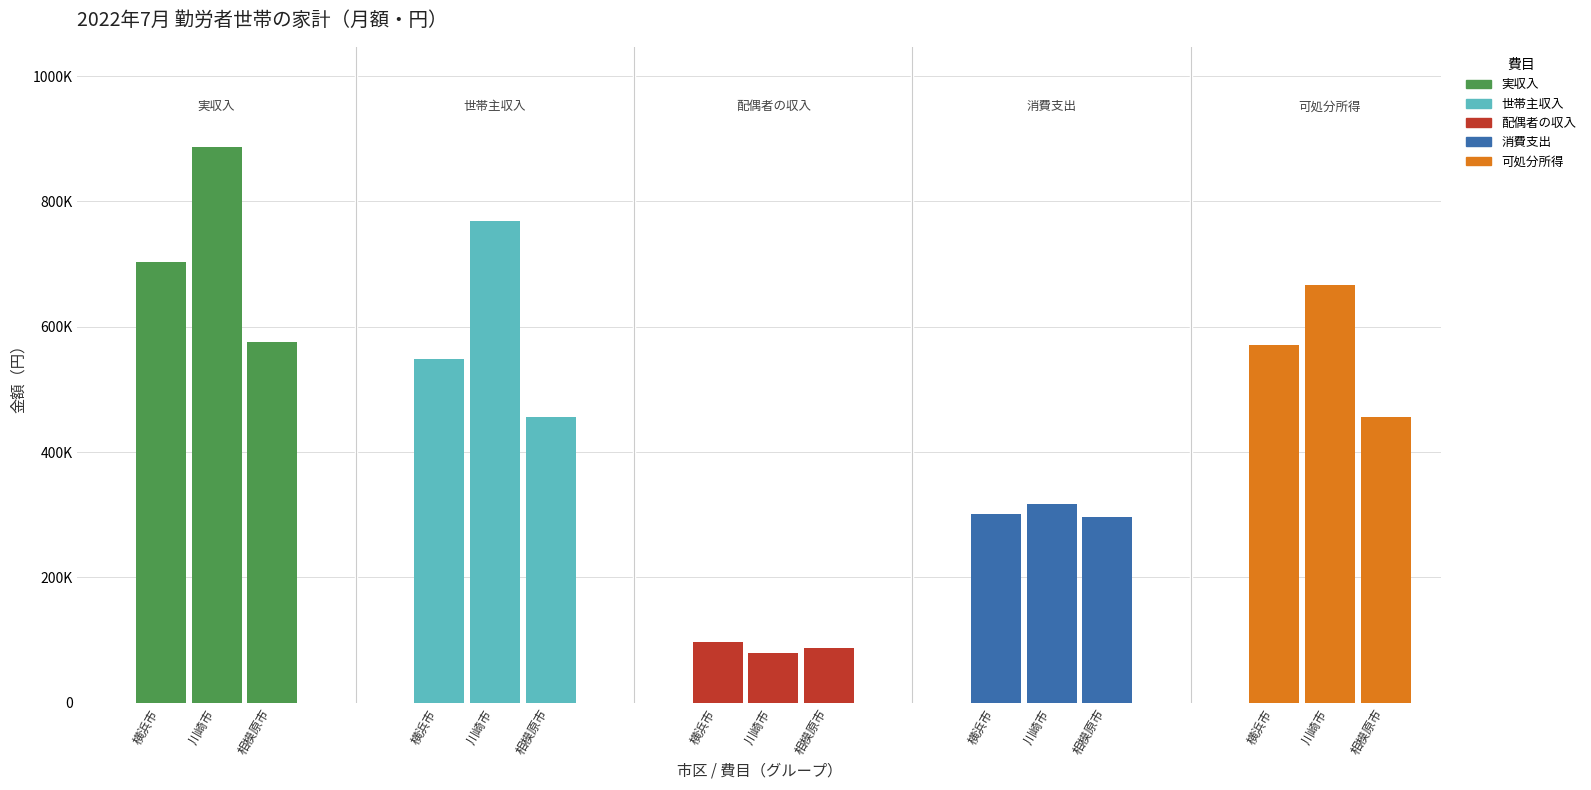

At which label does 配偶者の収入 first exceed 88061?

横浜市